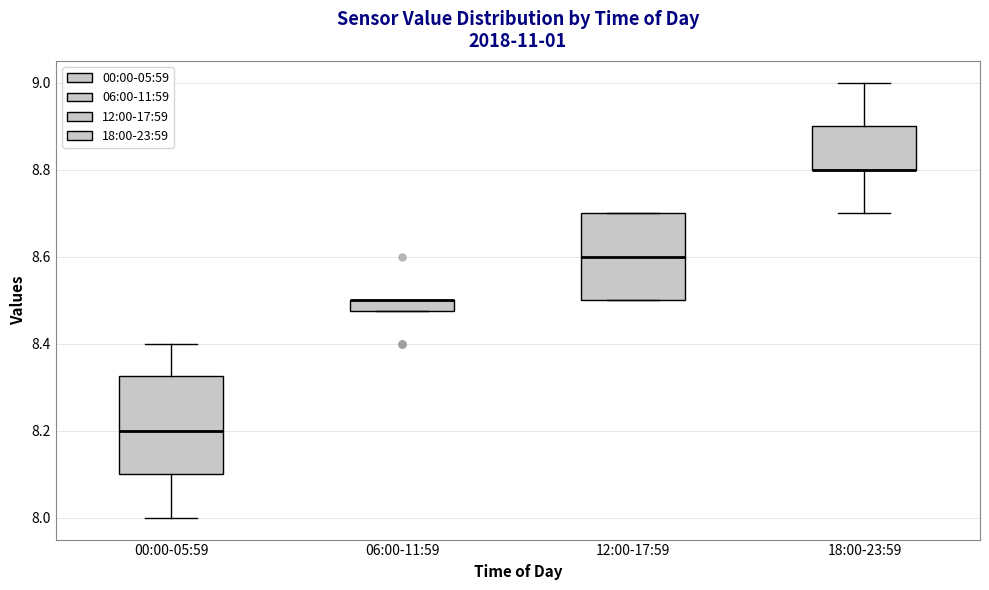

Which box is the tallest, from its lower edge to its upper edge?

00:00-05:59